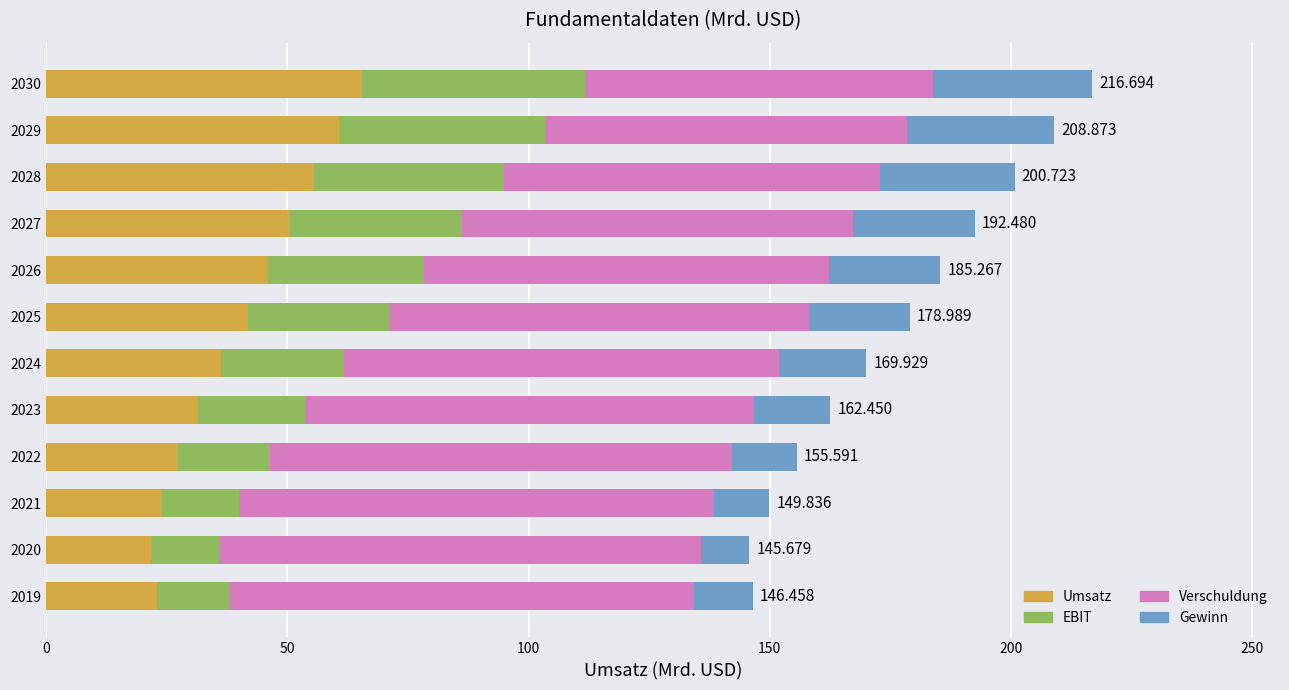

What are all the series names shown in the legend?

Umsatz, EBIT, Verschuldung, Gewinn